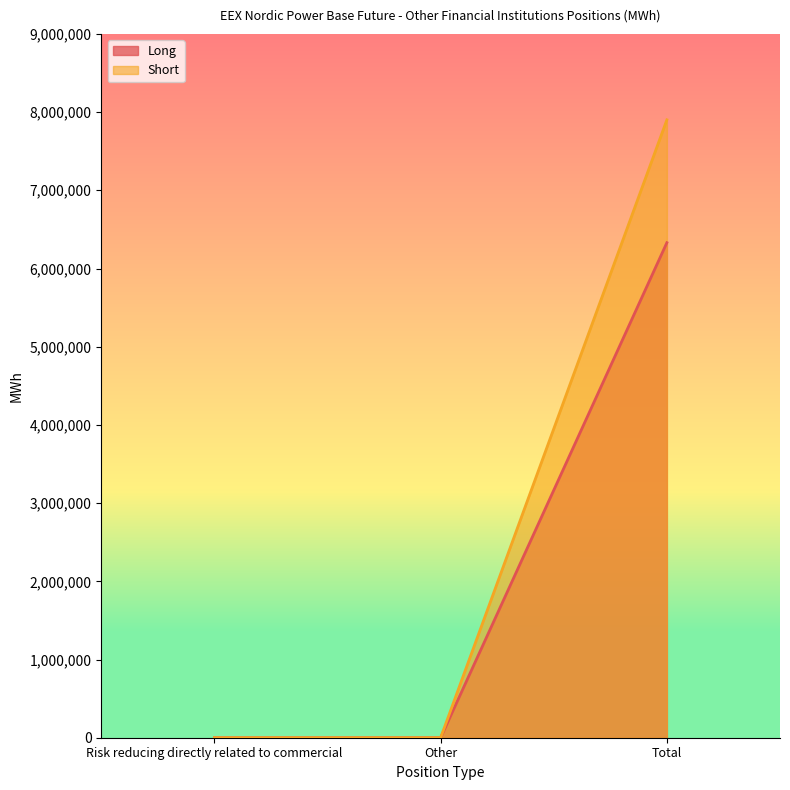

What is the highest value of the Long series?

6330002